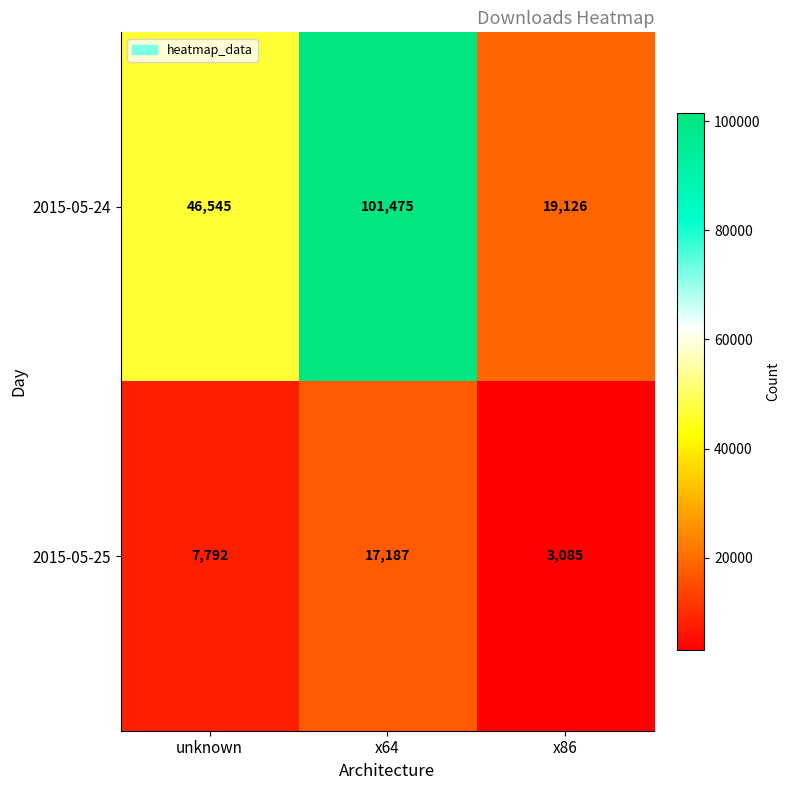

Rank the series at x64 from highest to lowest value.

2015-05-24, 2015-05-25